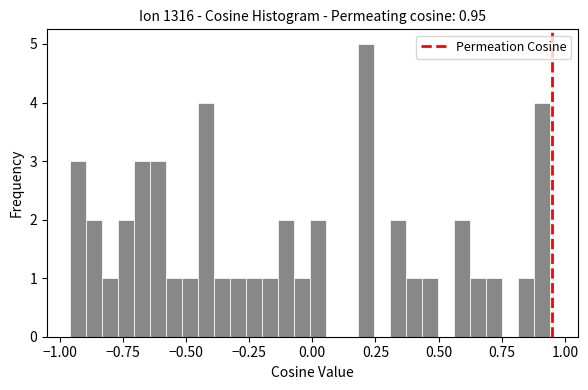

Read against the x-axis, roughly where is the centre of the tallest bar?

0.20